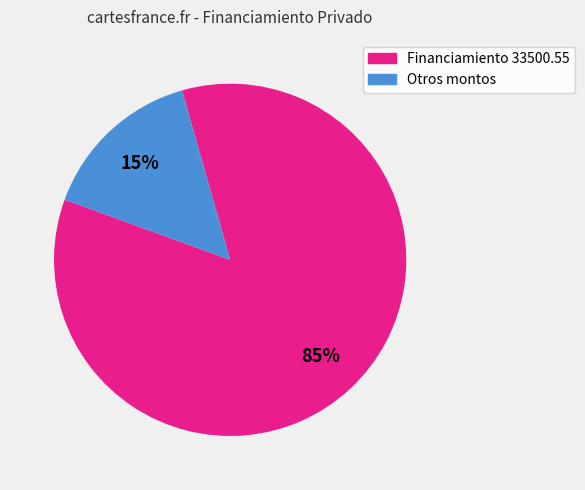

To the nearest percent, what is the average slice percentage?

50%